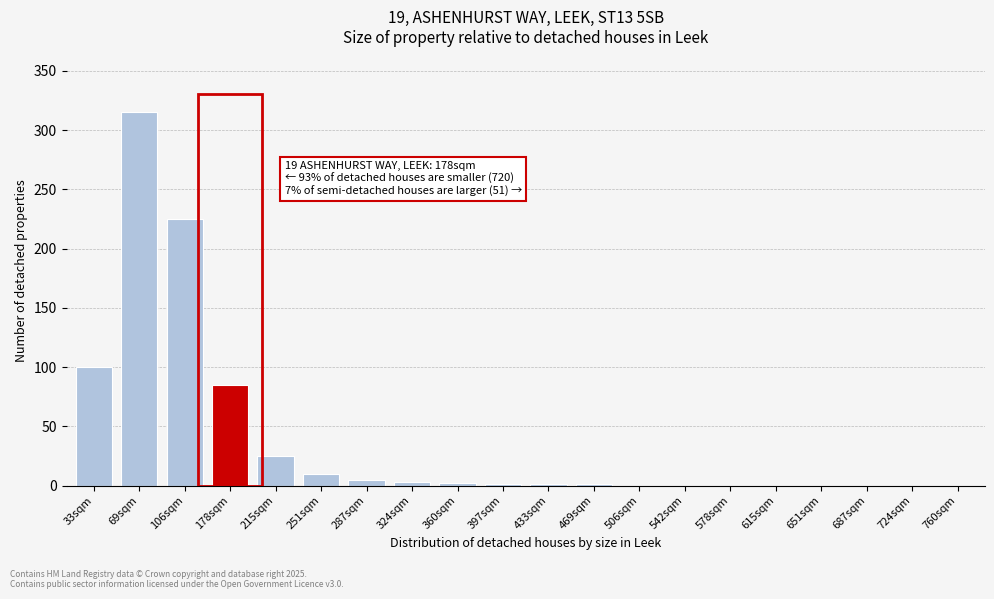

At which label is the value closest to 157?

33sqm